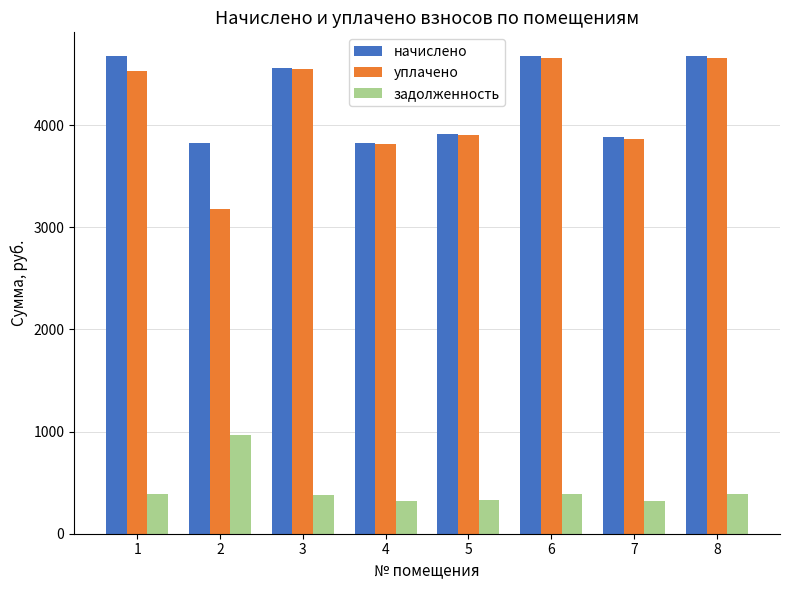

How many distinct data groups are displayed?

3